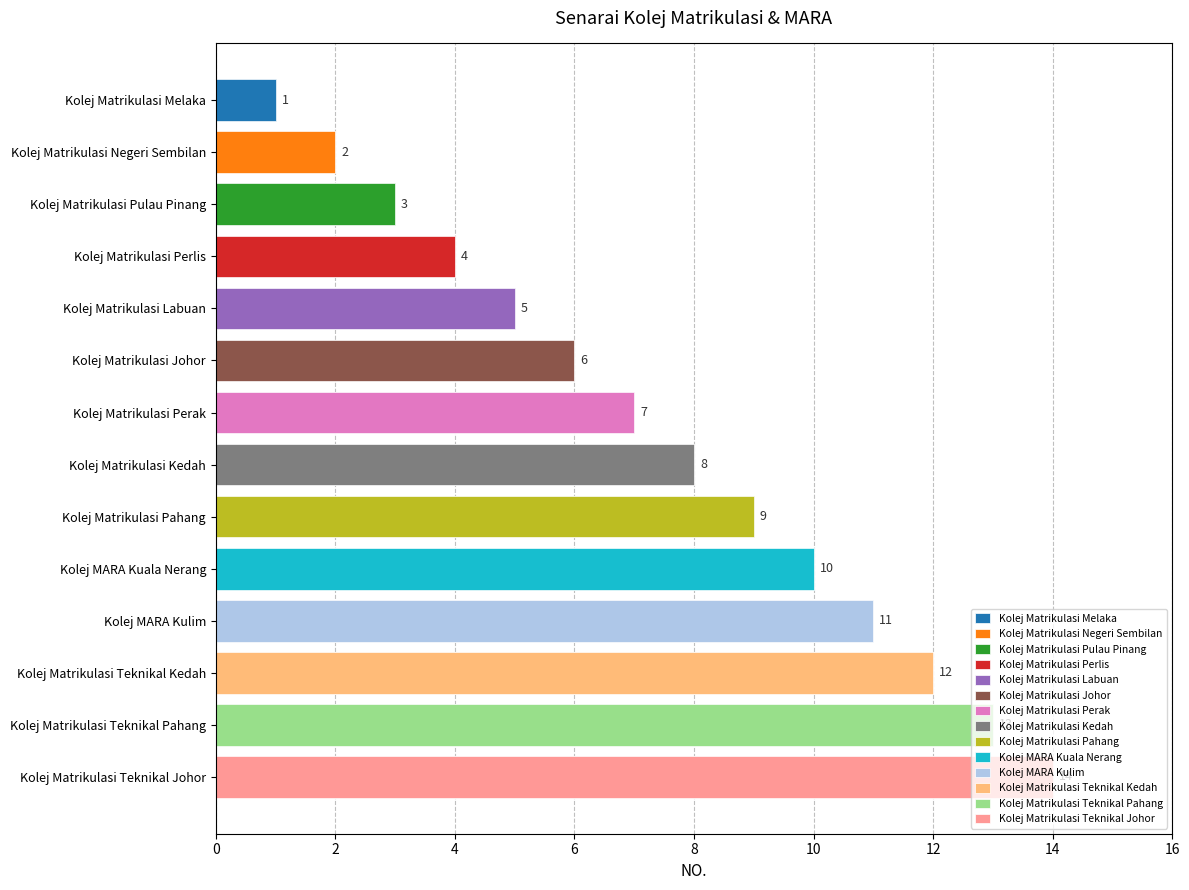

Is it true that the value at Kolej Matrikulasi Melaka is 1?

True